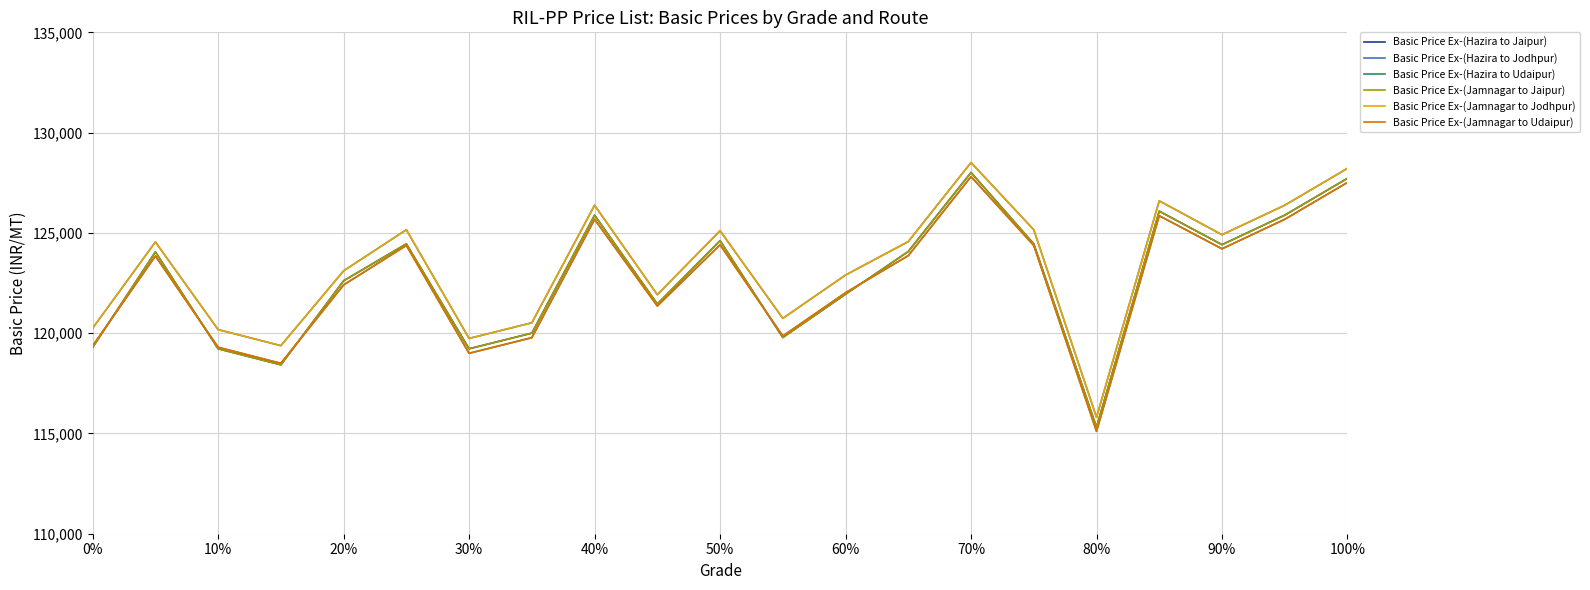

True or false: Basic Price Ex-(Jamnagar to Jodhpur) and Basic Price Ex-(Jamnagar to Udaipur) cross at least once.

False